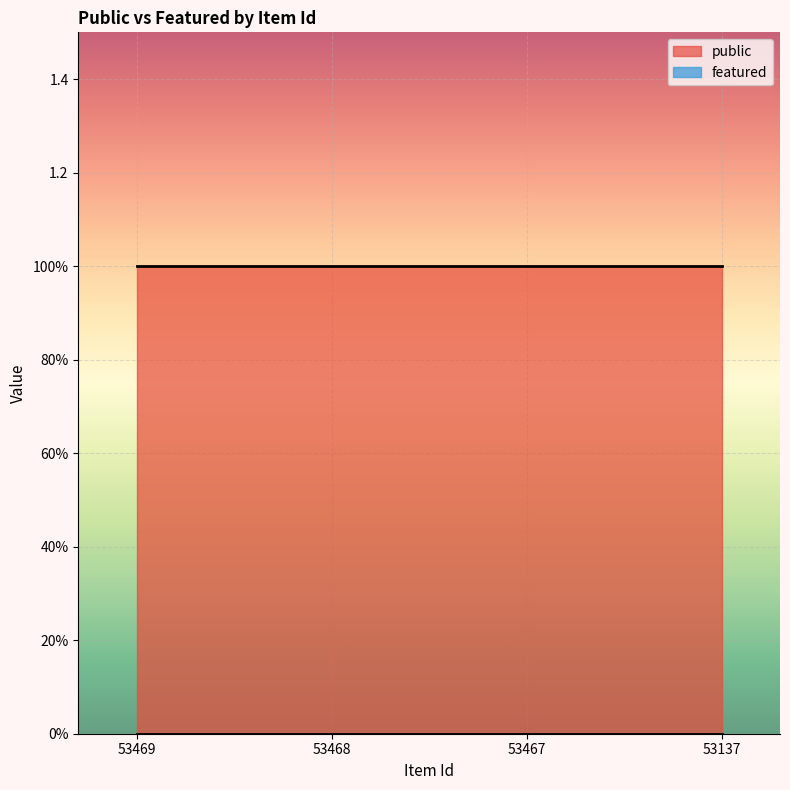

Between 53469 and 53137, which series saw the biggest shift?

public